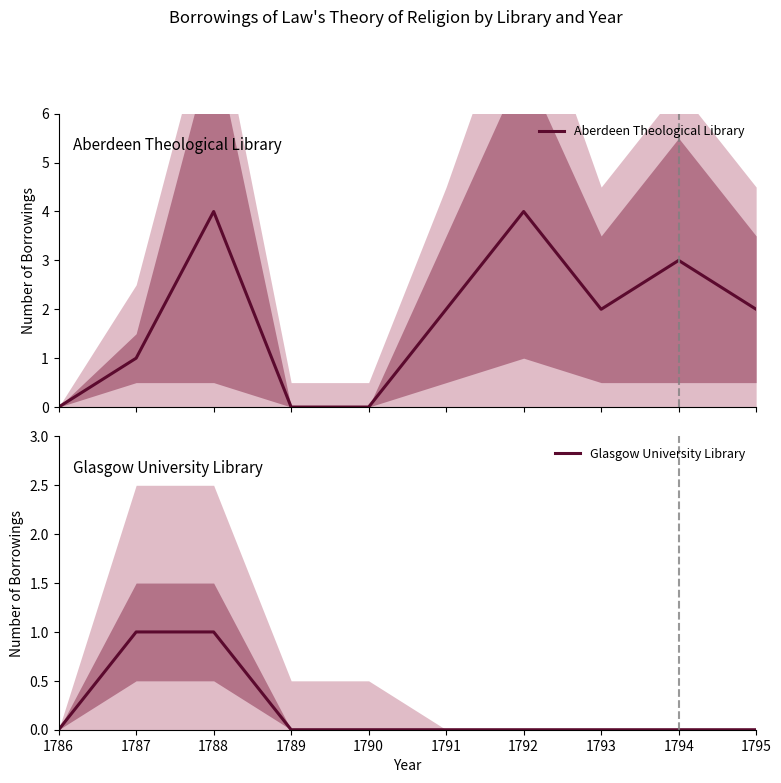

Count the Aberdeen Theological Library values in the range 0 to 3.

8